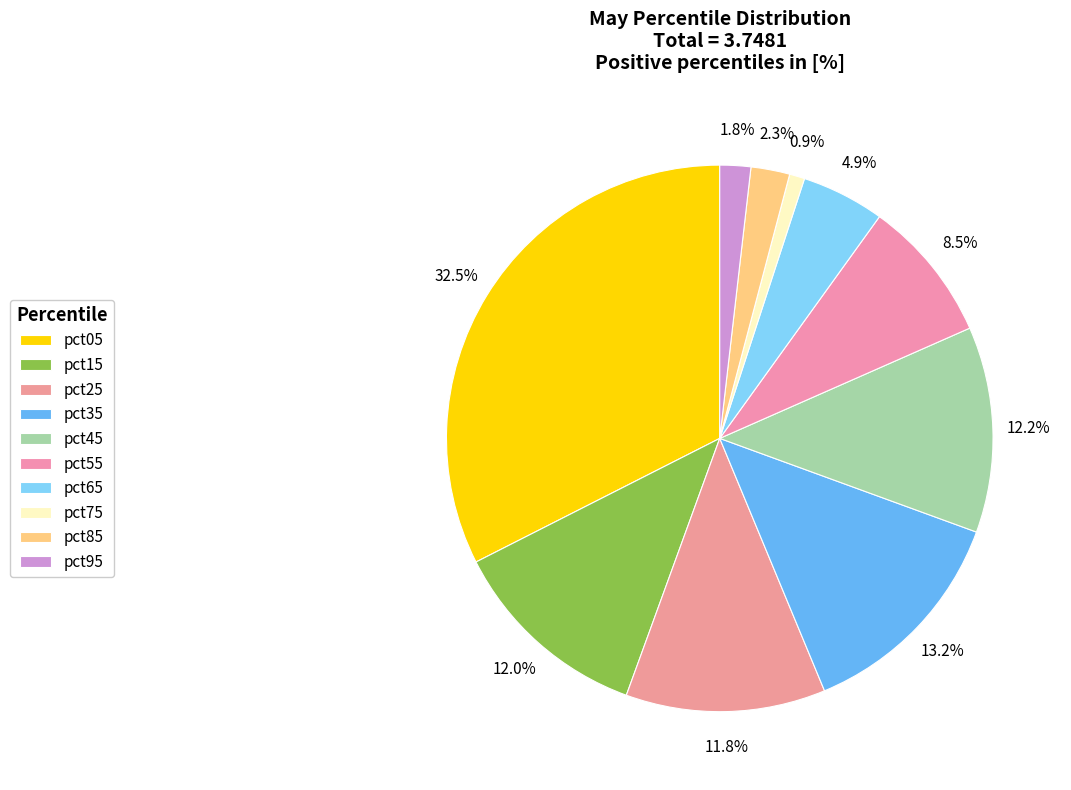

Which has a higher value, pct95 or pct75?

pct95